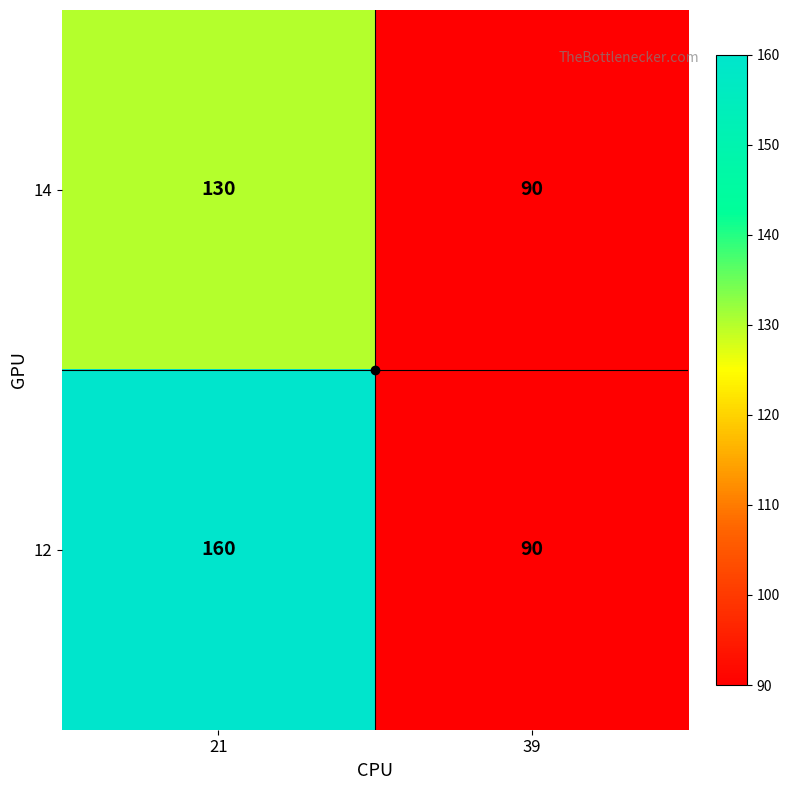

Which series changed the most between 21 and 39?

12